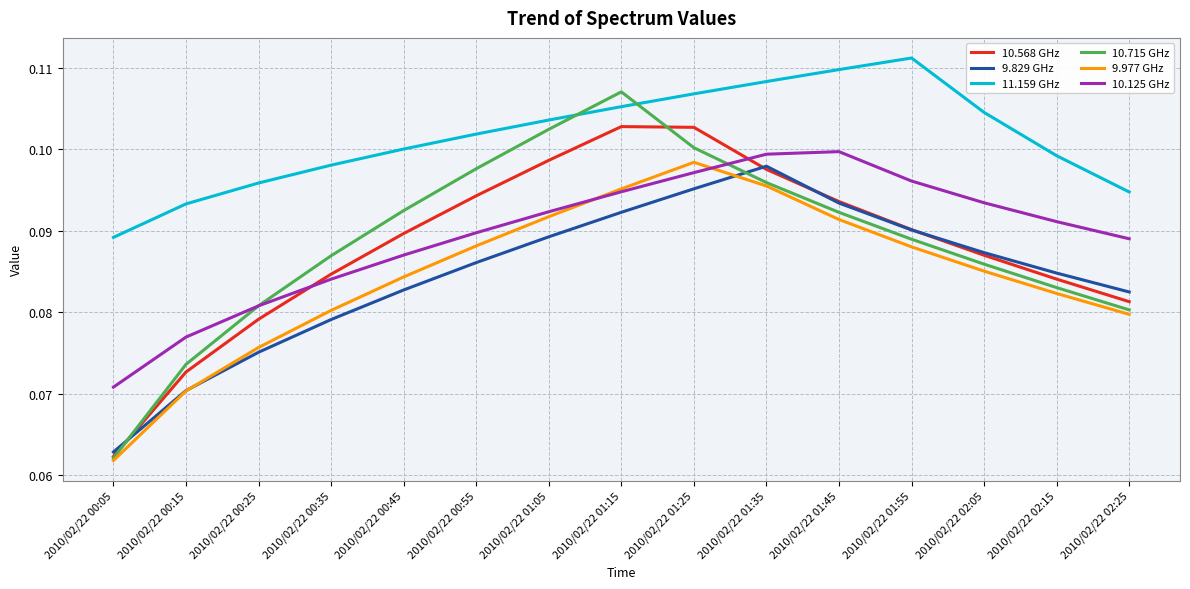

Where is 11.159 GHz nearest to the value 0?

2010/02/22 00:05